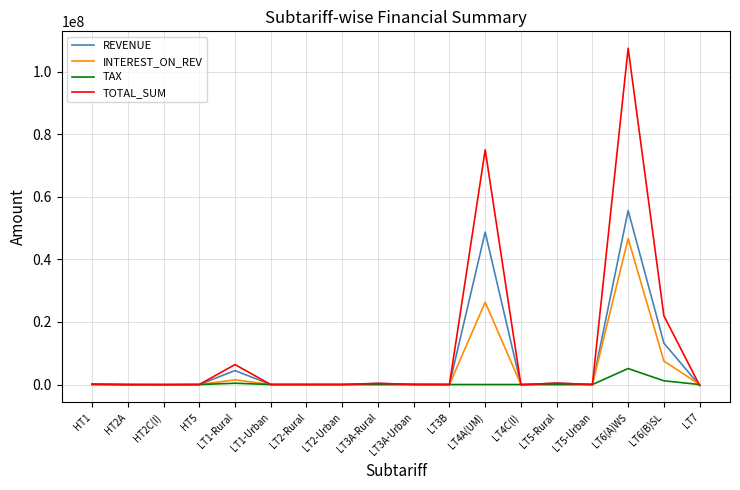

What is the difference between the maximum and minimum values in the REVENUE series?

55942095.4